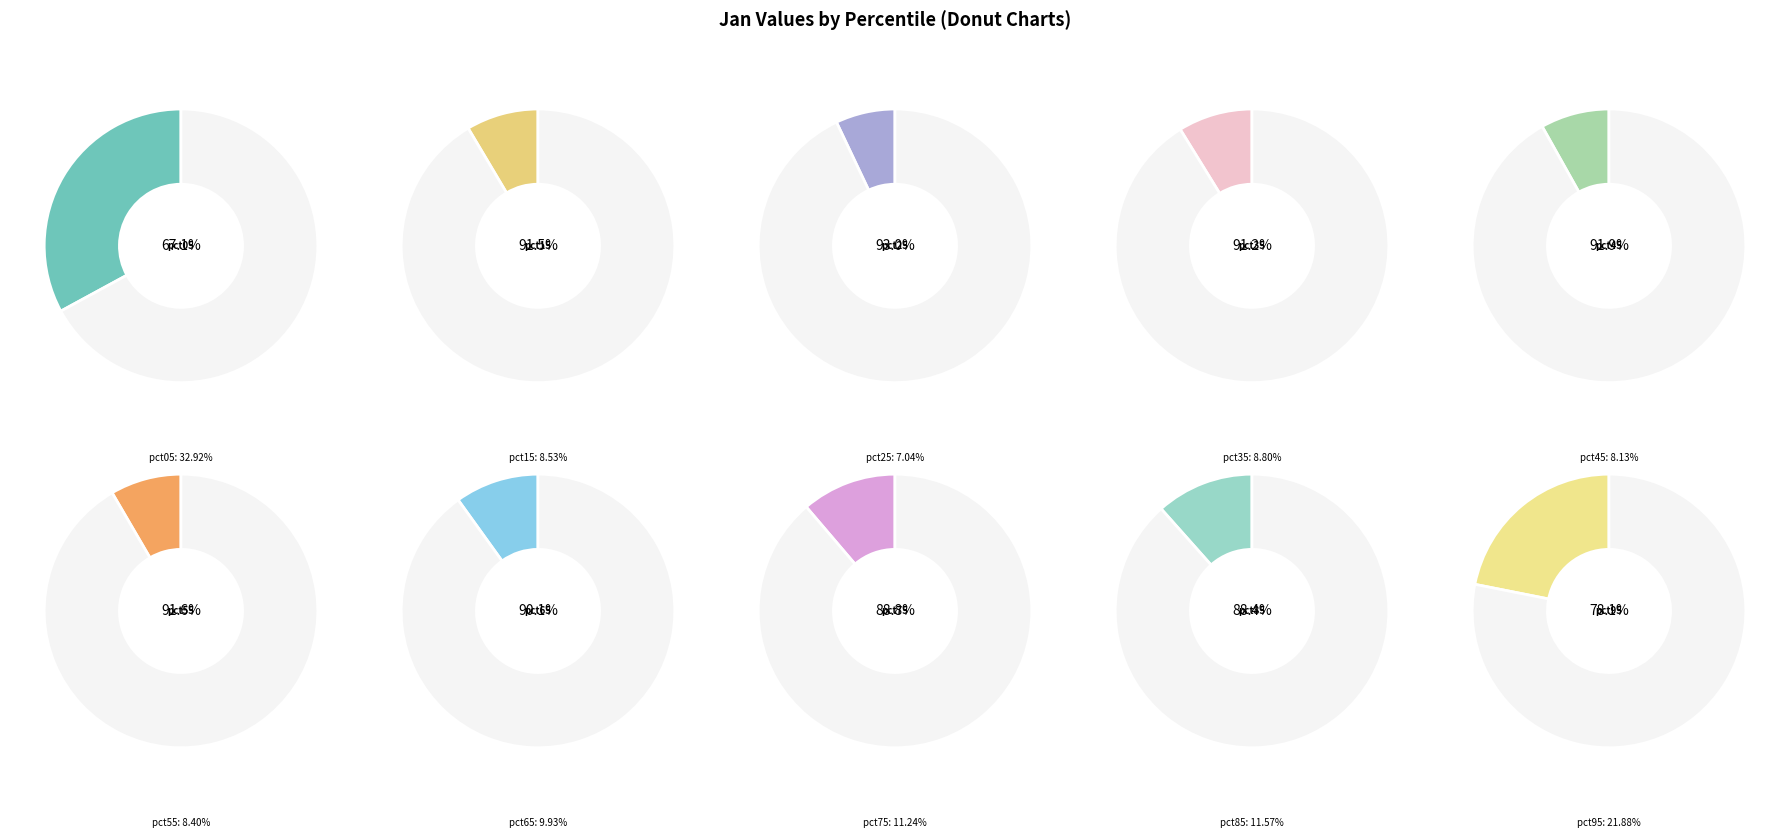

Is it true that pct05 is 15% of the pie?

False